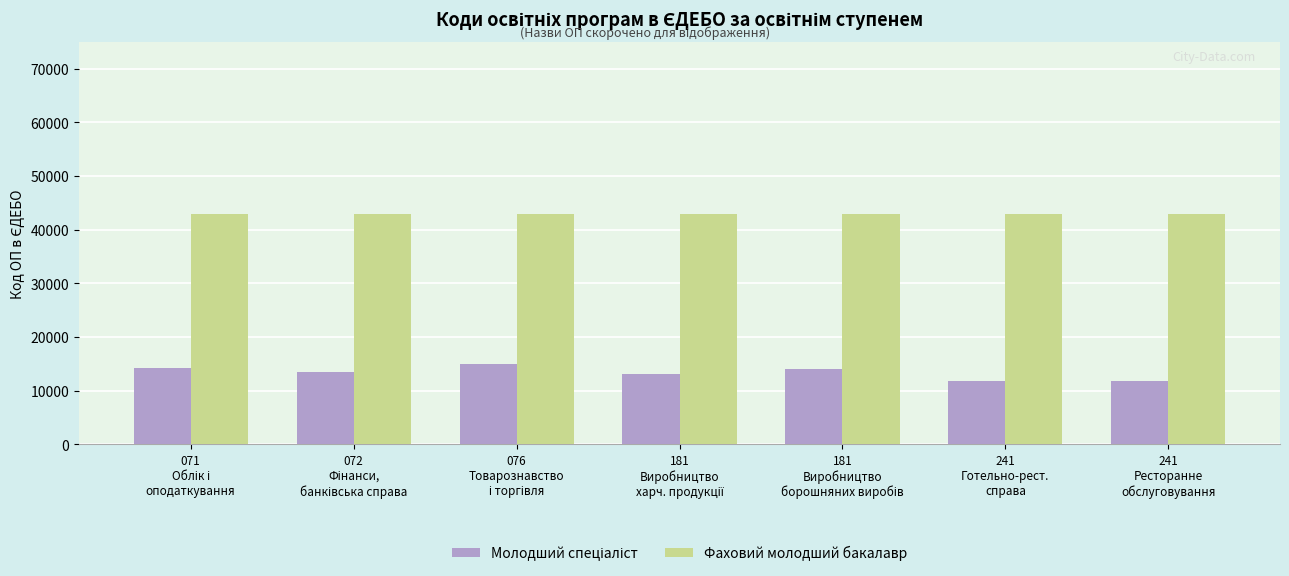

What is the sum of all Фаховий молодший бакалавр values?

300676